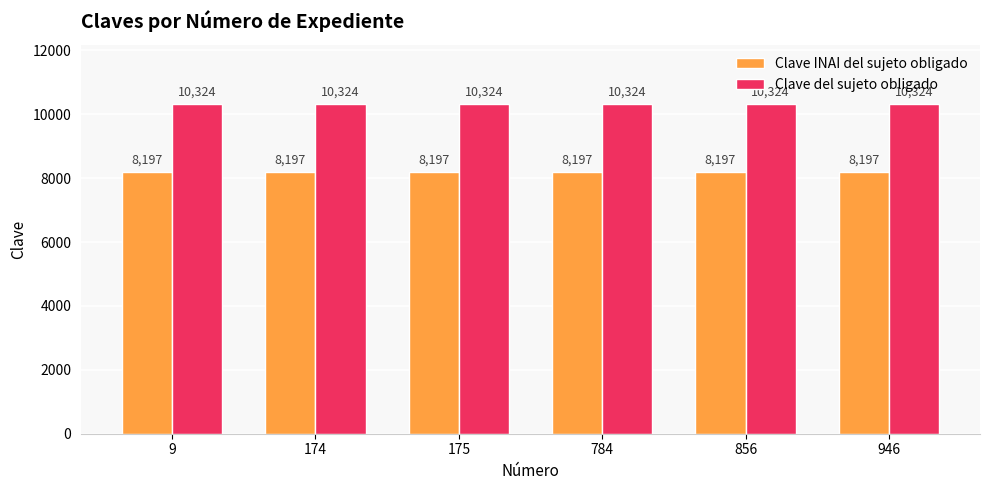

Is the value of Clave del sujeto obligado at 946 greater than the value of Clave INAI del sujeto obligado at 946?

Yes